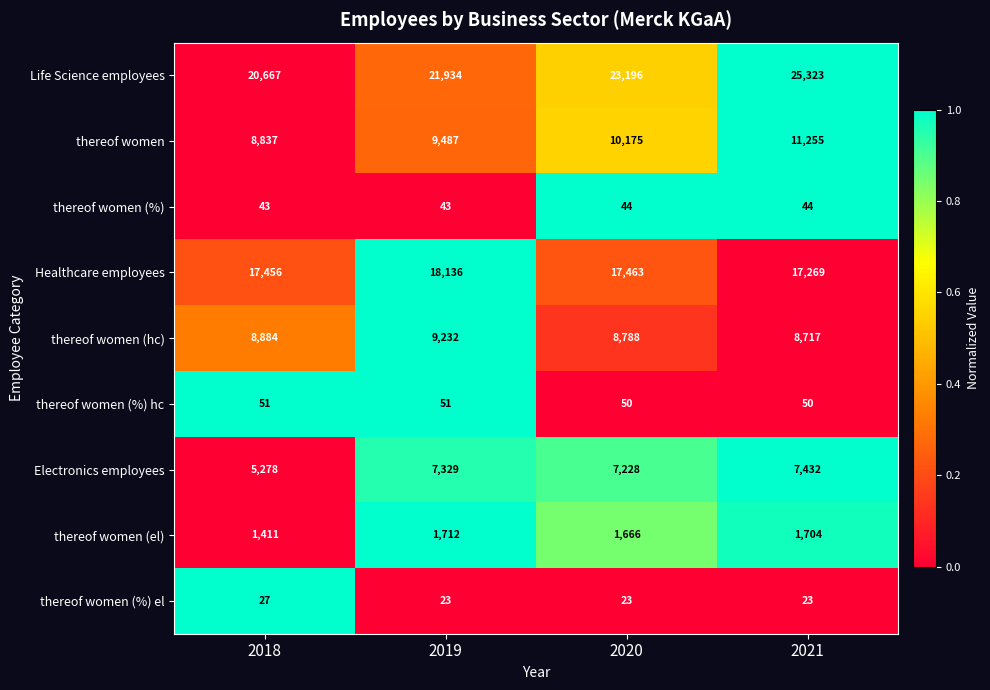

What is the average value of the thereof women (hc) series?

8905